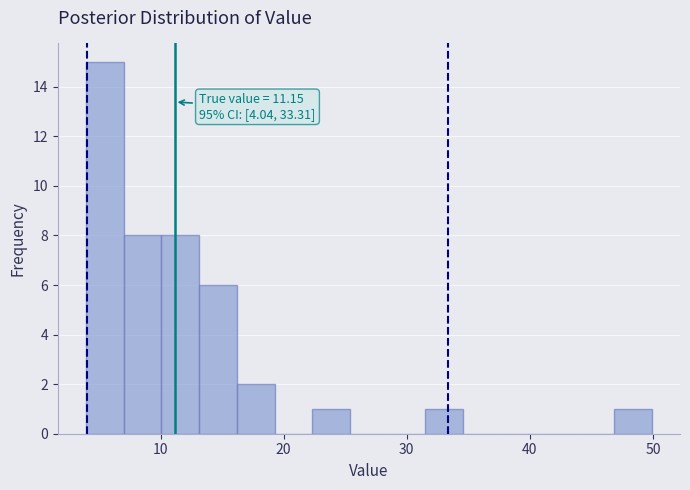

Around what value on the x-axis is the tallest bar? Give the approximate position of its centre, as read against the axis.

5